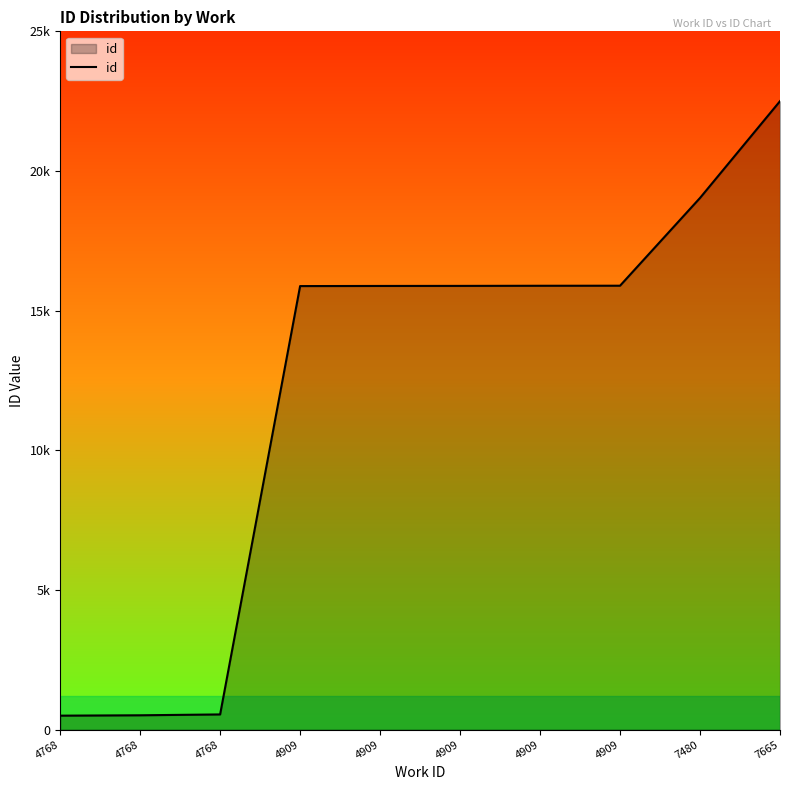

Which has a higher value, 4768 or 4909?

4909